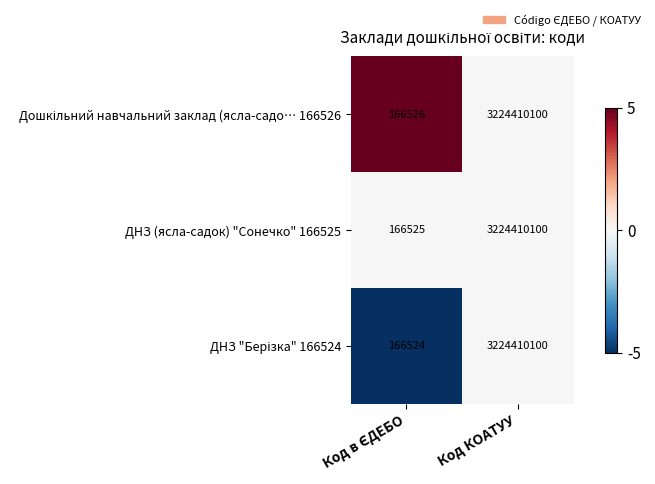

Is it true that ДНЗ (ясла-садок) "Сонечко" 166525 equals 4664021784 at Код КОАТУУ?

False